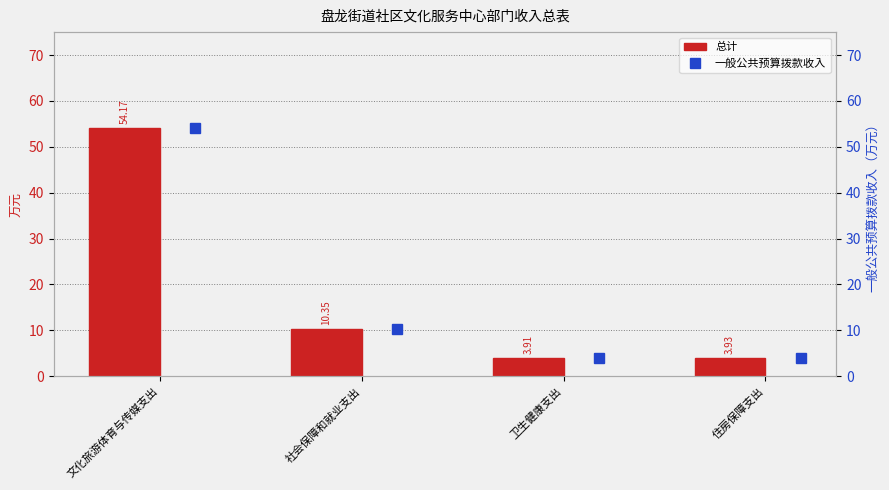

How many data points in 总计 are less than 10?

2